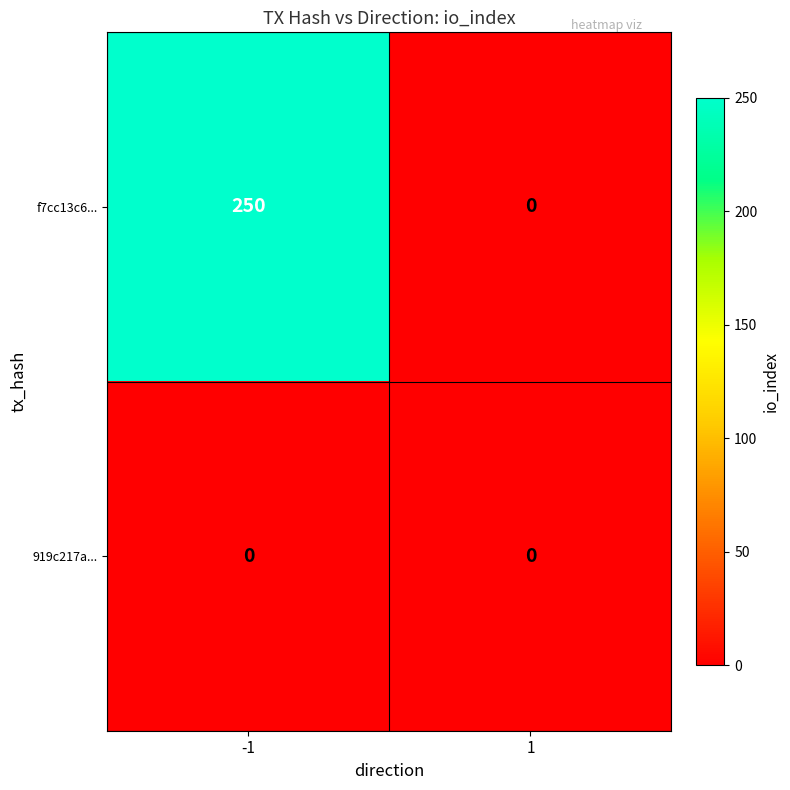

Reading left to right, extract all data points from this chart.

f7cc13c6...: -1=250	1=0
919c217a...: -1=0	1=0